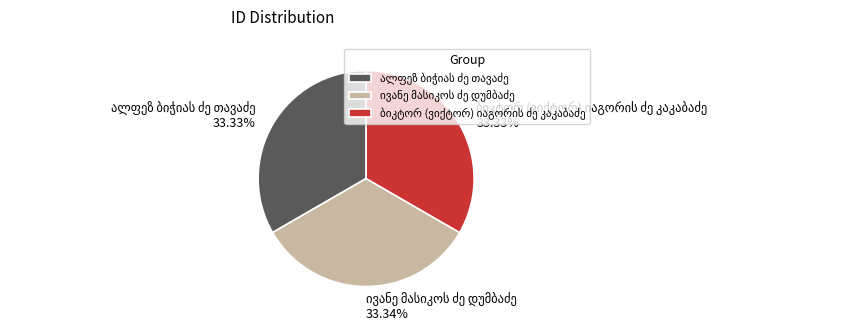

Does any single category account for the majority?

No